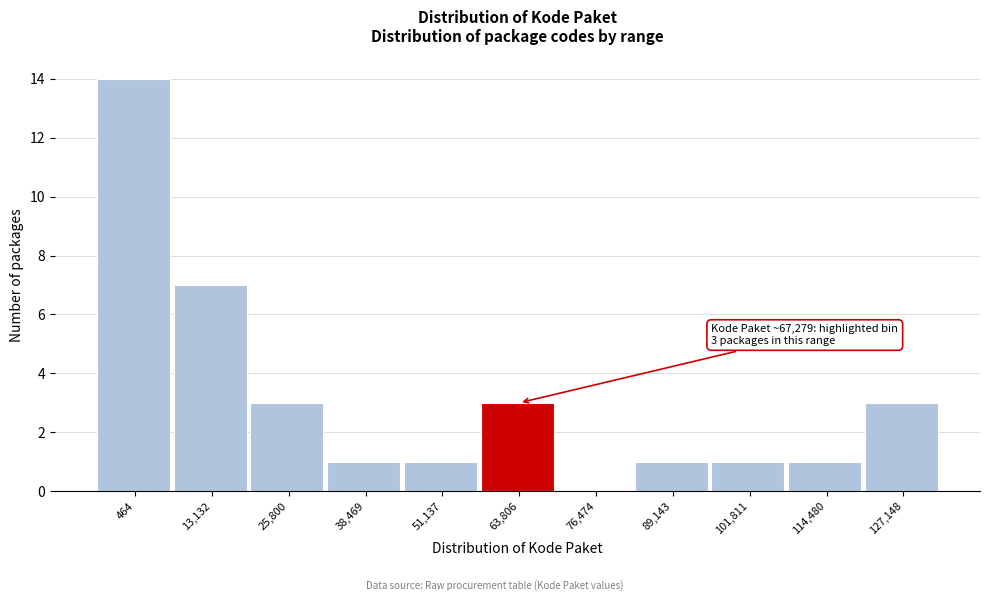

Reading right to left, what are all the values shown in this chart?

127,148=3	114,480=1	101,811=1	89,143=1	76,474=0	63,806=3	51,137=1	38,469=1	25,800=3	13,132=7	464=14